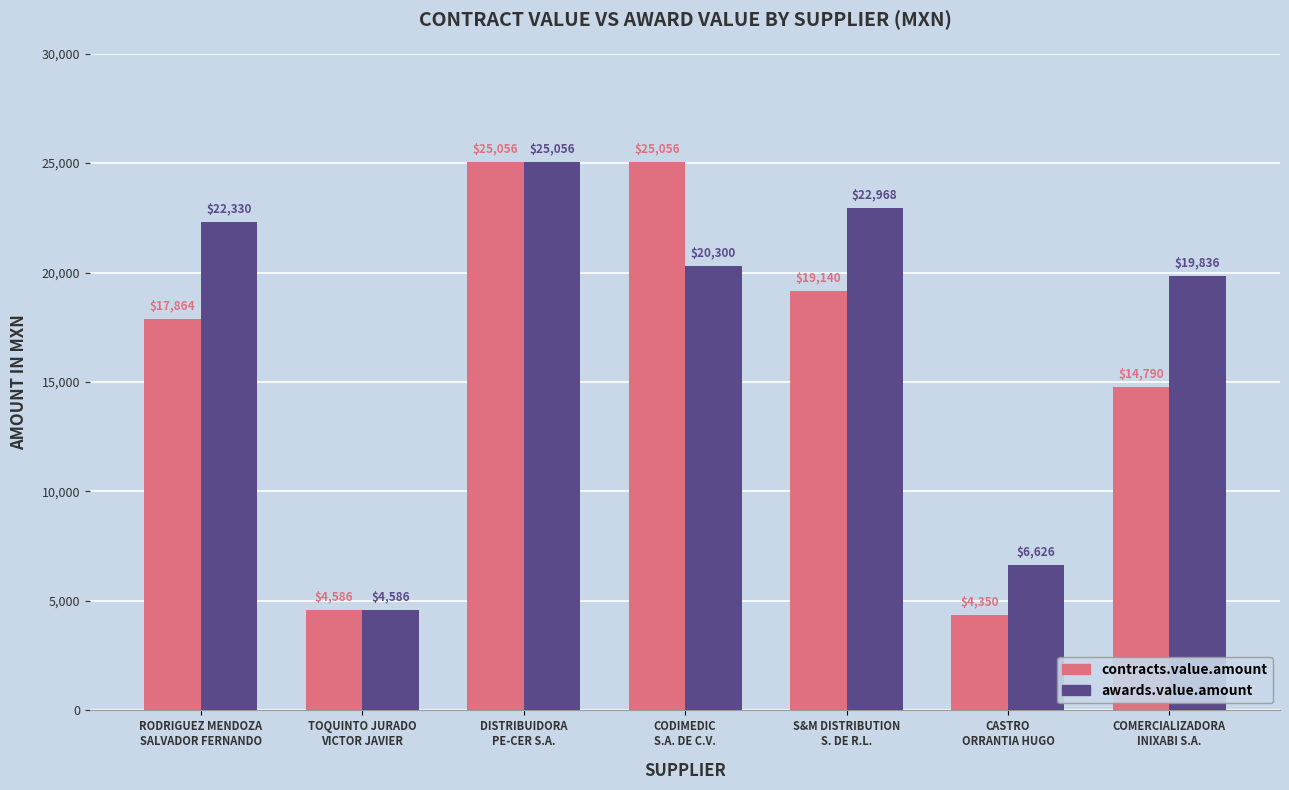

What is the value of the awards.value.amount bar at the 3rd from the left?

25056.0